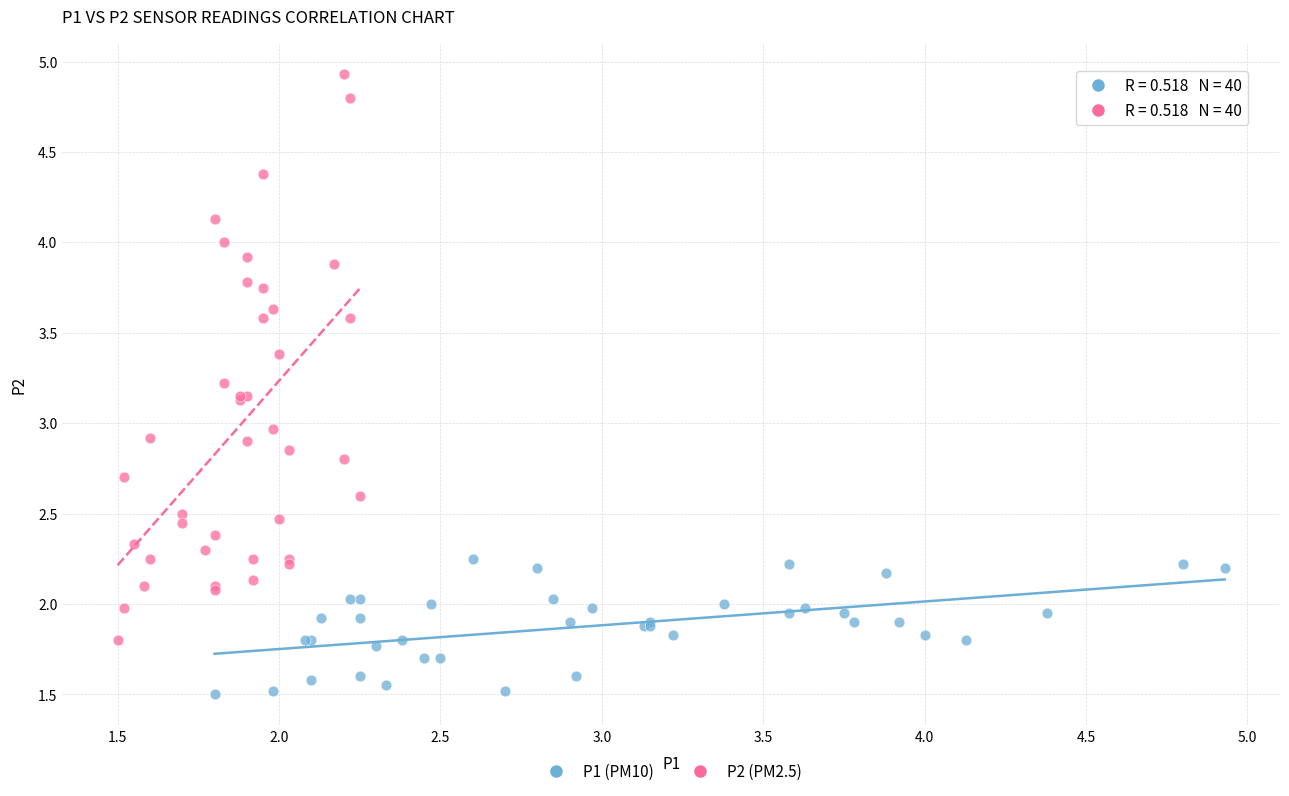

Which series has the widest spread of Y values?

P2 (PM2.5)